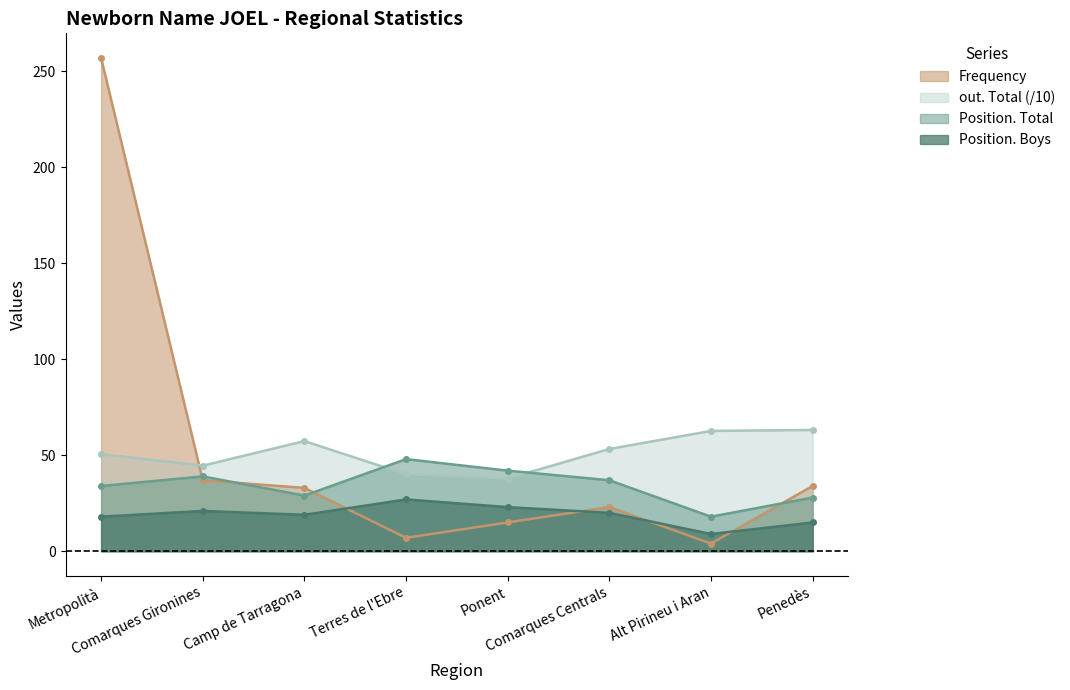

How many series are shown in this chart?

4